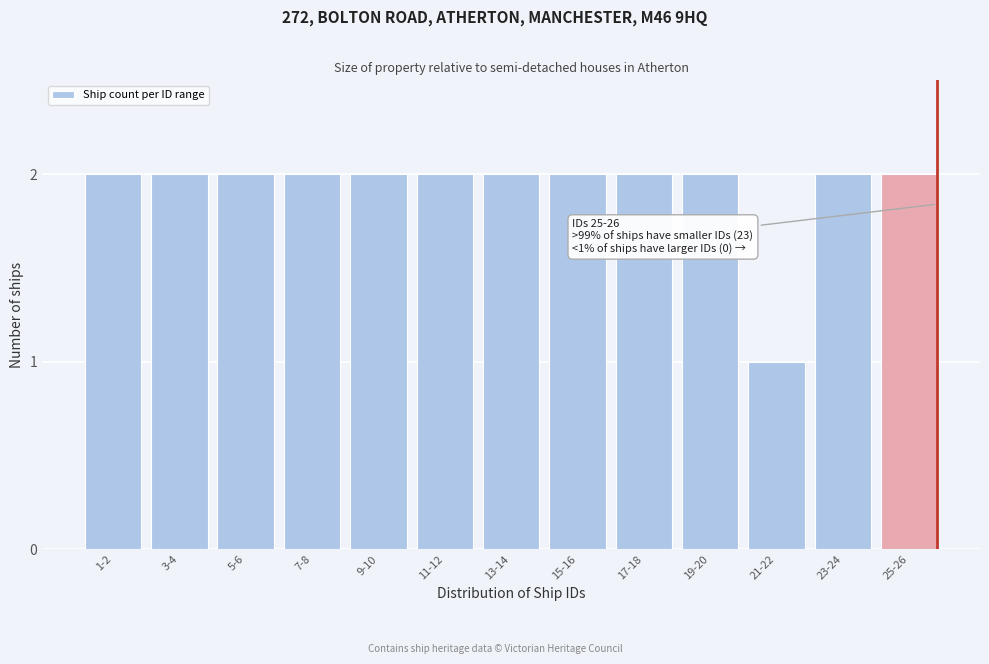

Reading right to left, extract all data points from this chart.

25-26=2	23-24=2	21-22=1	19-20=2	17-18=2	15-16=2	13-14=2	11-12=2	9-10=2	7-8=2	5-6=2	3-4=2	1-2=2